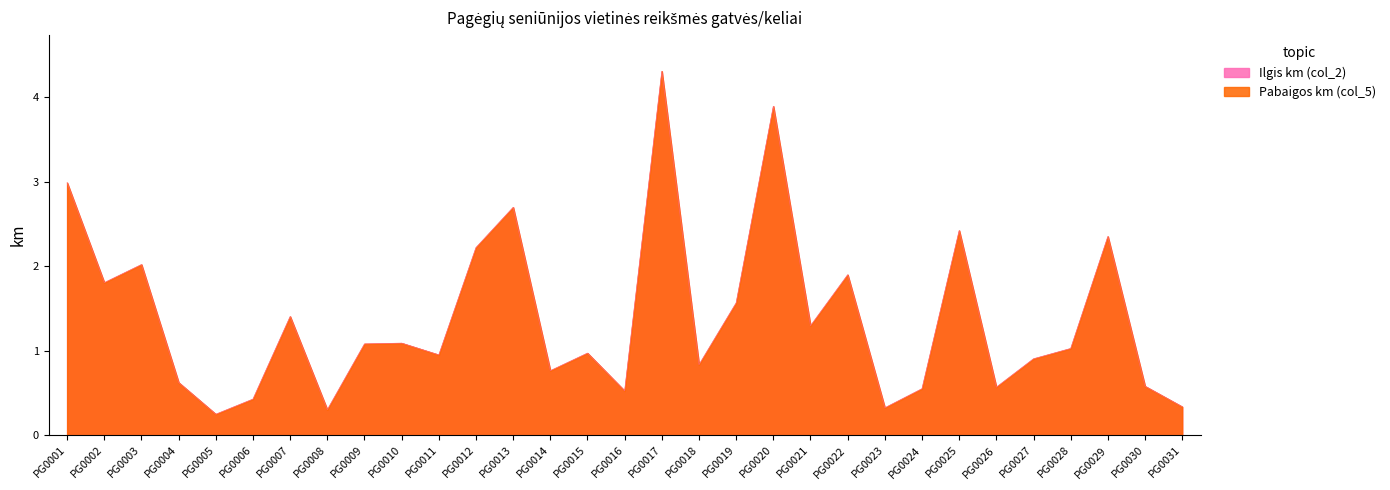

How many values in the Ilgis km (col_2) series are below 1?

15